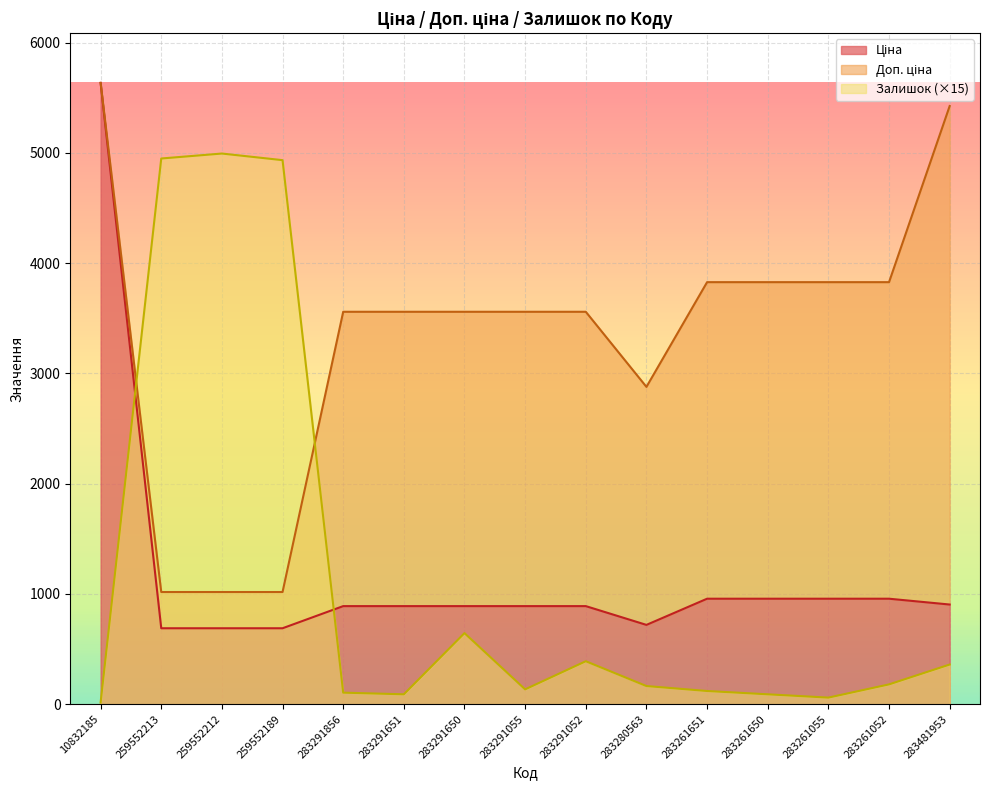

How many values in the Залишок series exceed 165?

7